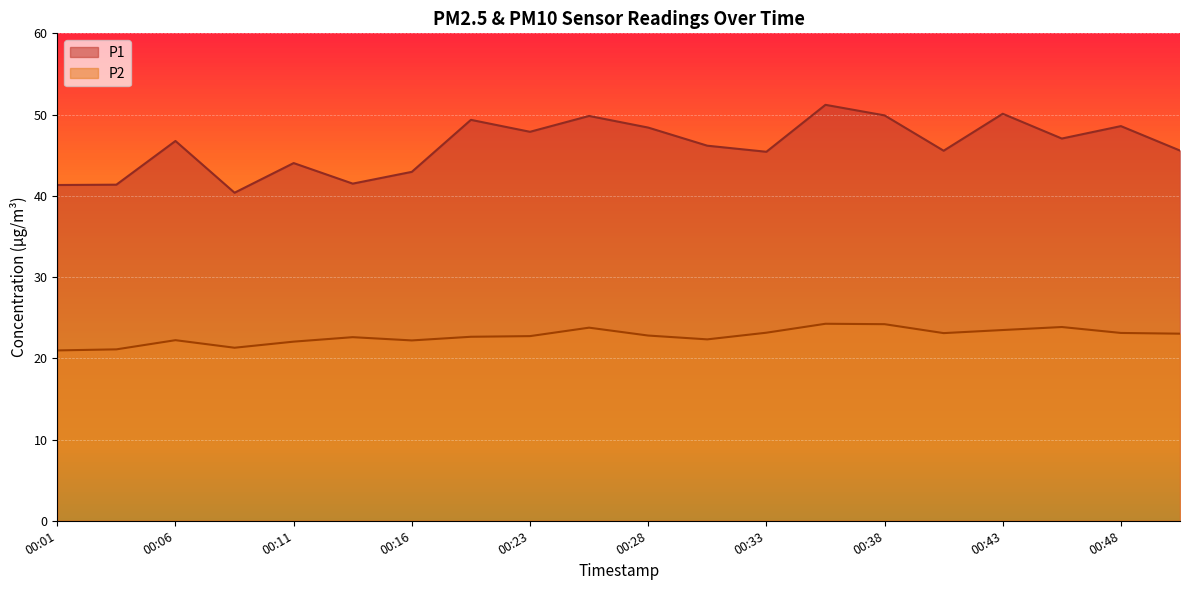

What is the average value of the P1 series?

46.2